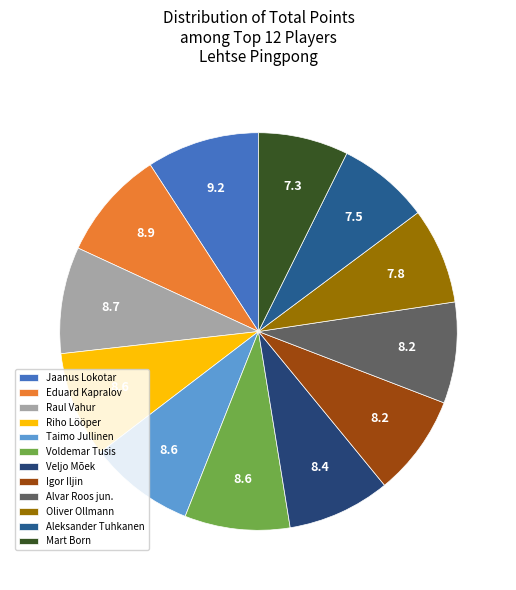

Count the number of slices in the pie.

12